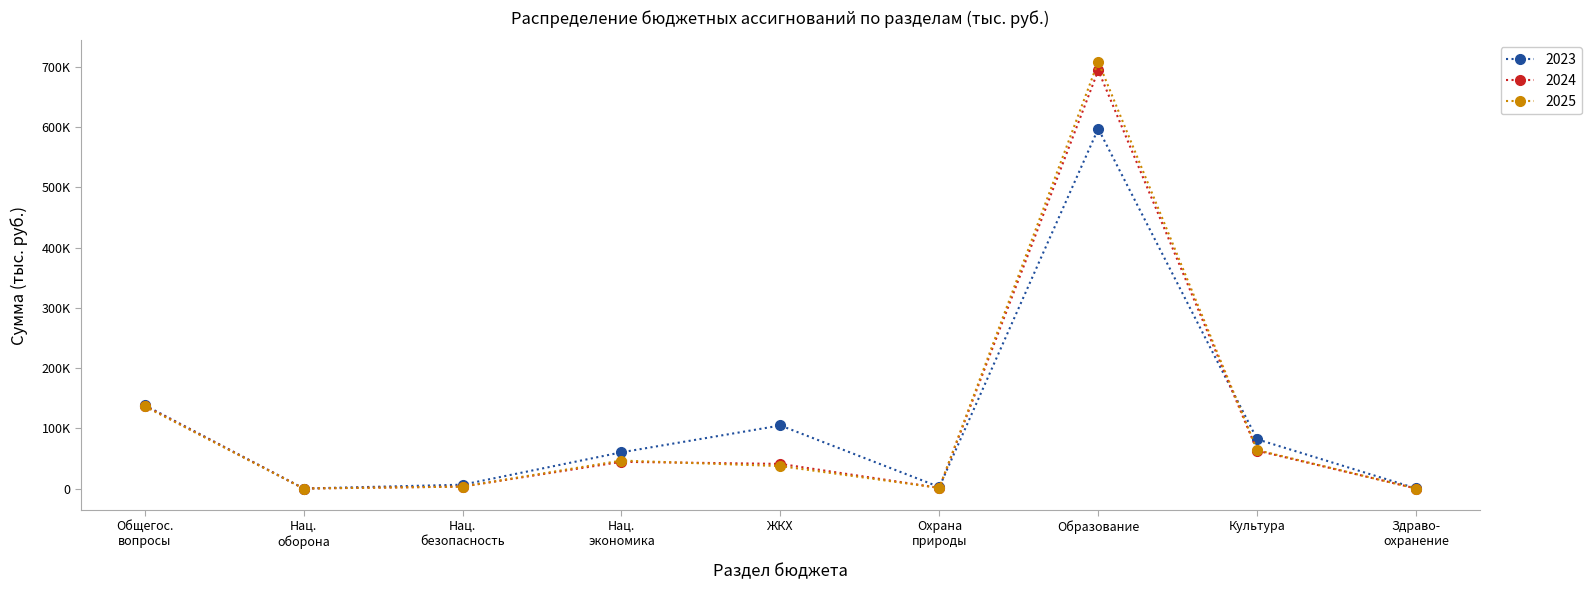

Does the chart have visible grid lines?

No